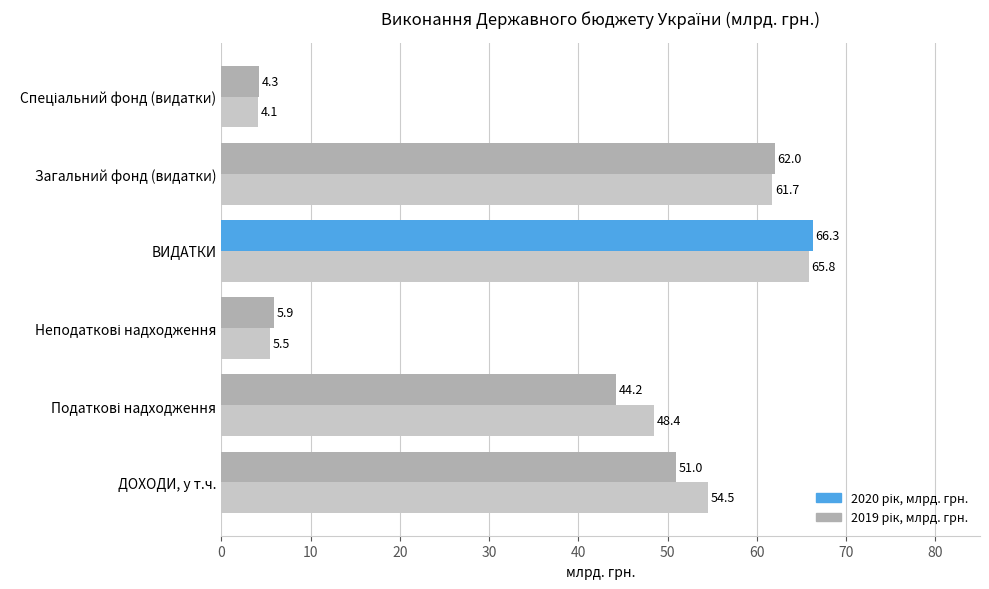

Which category has the highest value across all series?

ВИДАТКИ